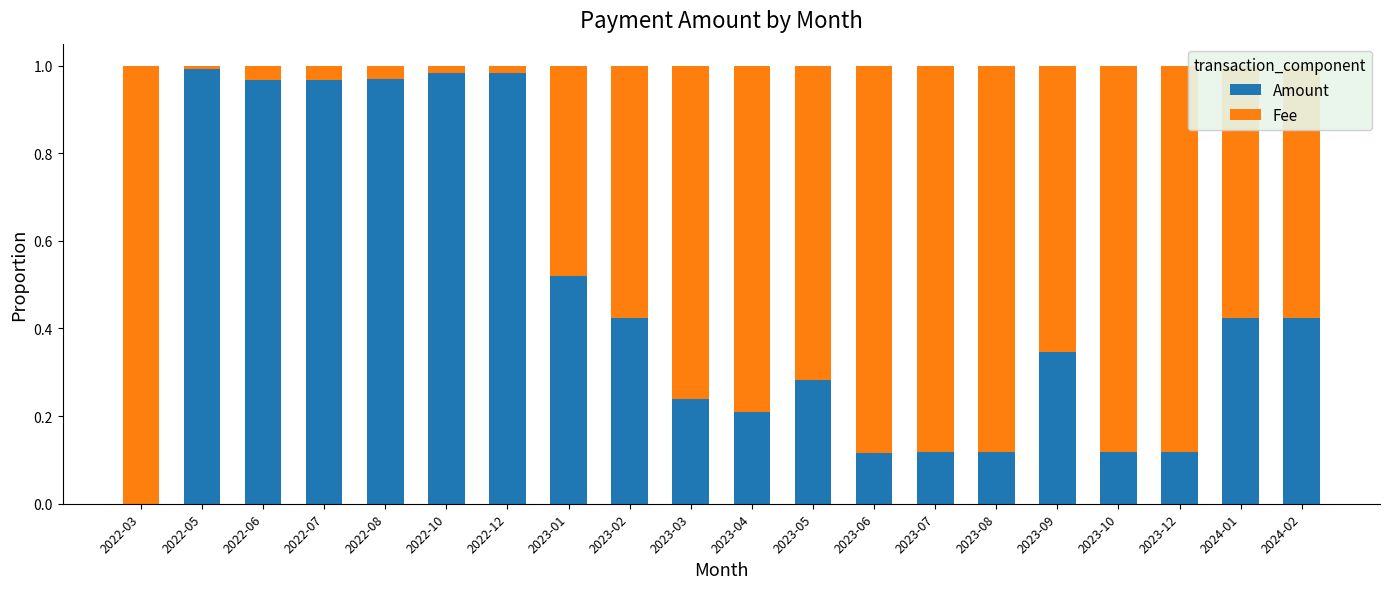

The value of Amount at 2023-05 is 0.1. True or false?

False